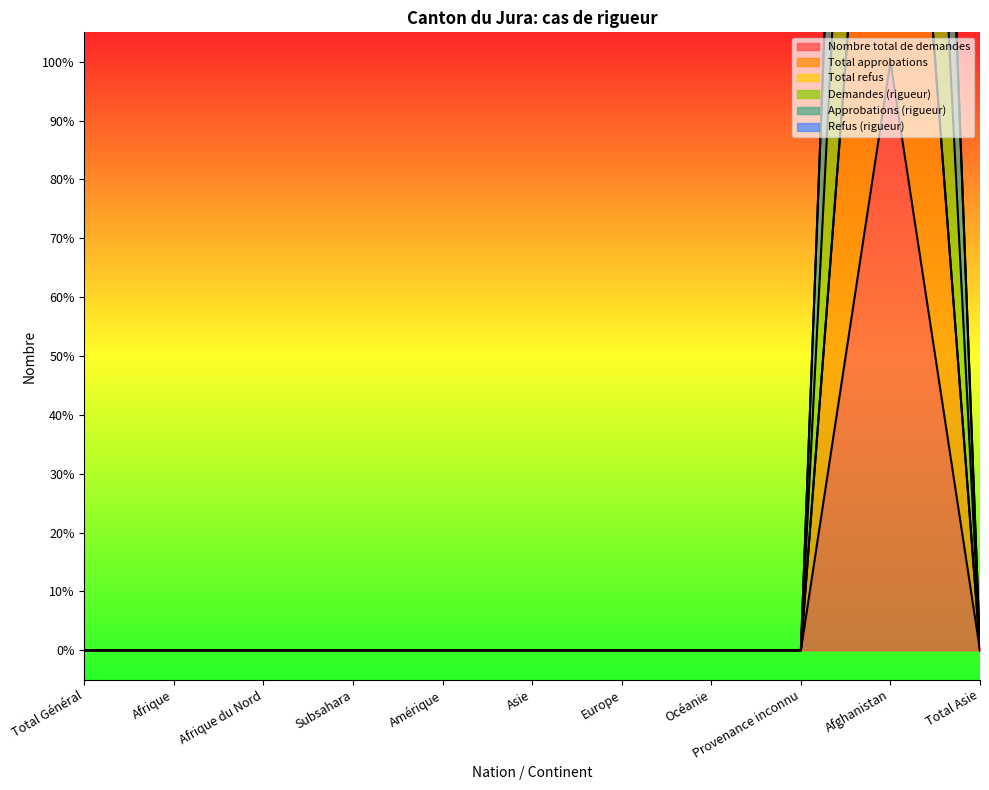

What is the label of the 9th point from the left?

Provenance inconnu